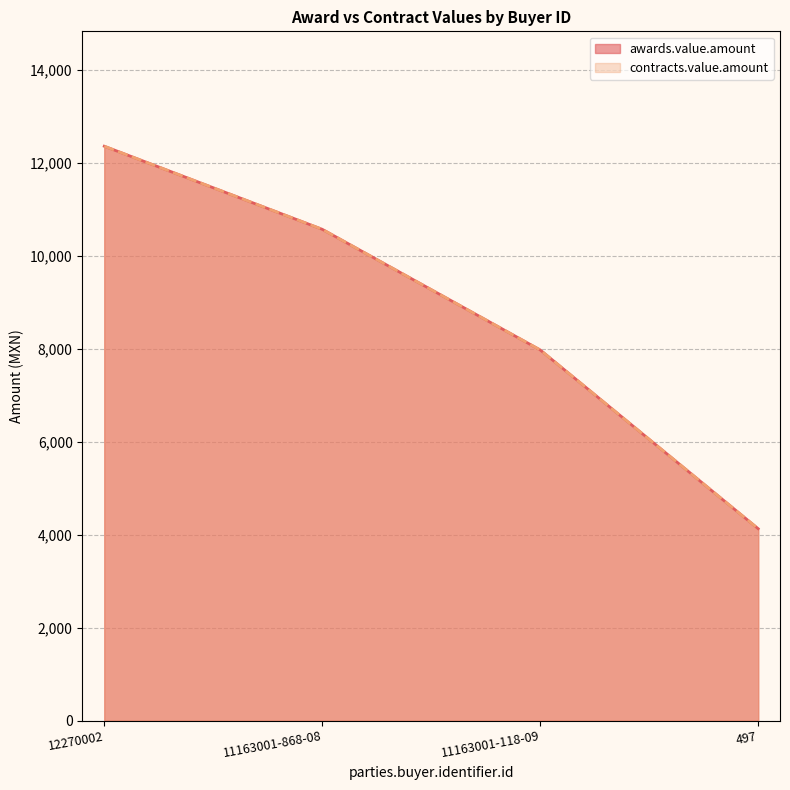

At 11163001-118-09, list the series in order from largest to smallest.

awards.value.amount, contracts.value.amount